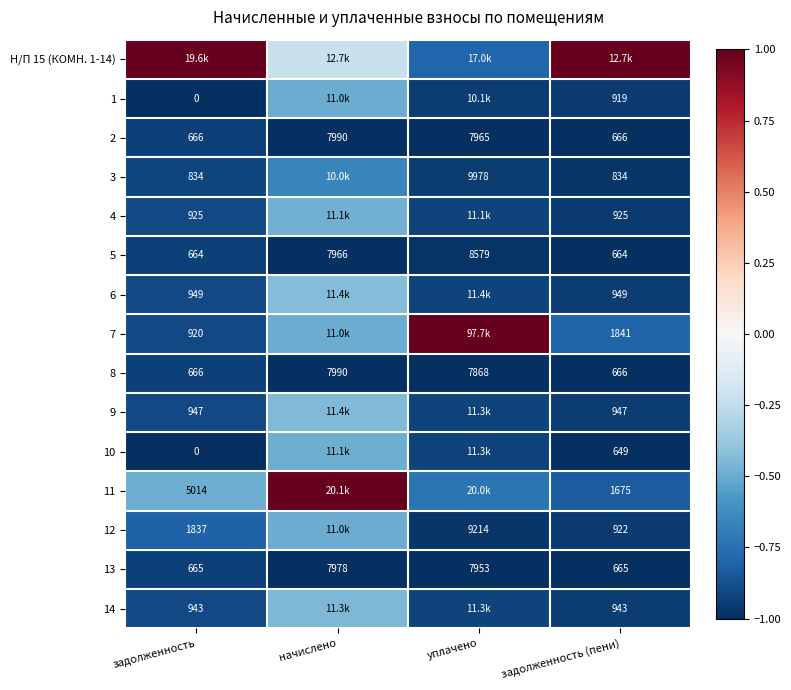

At which label is 2 closest to 4328?

уплачено